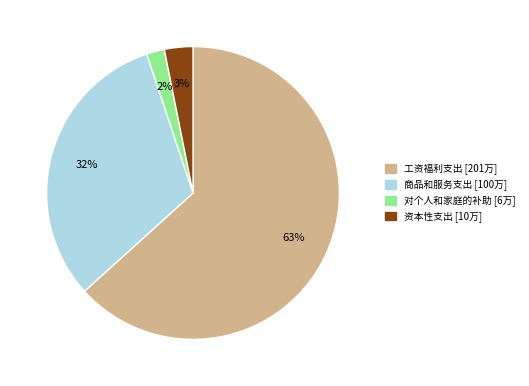

To the nearest percent, what is the average slice percentage?

25%